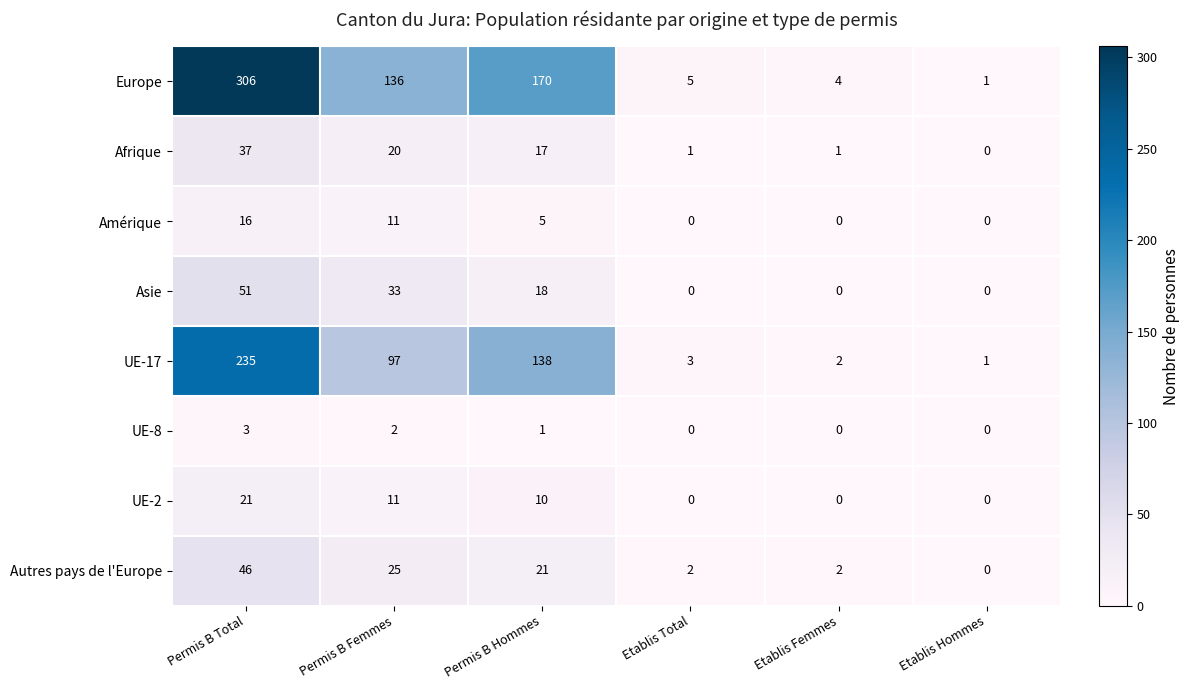

What is the difference between the maximum and minimum values in the Amérique series?

16